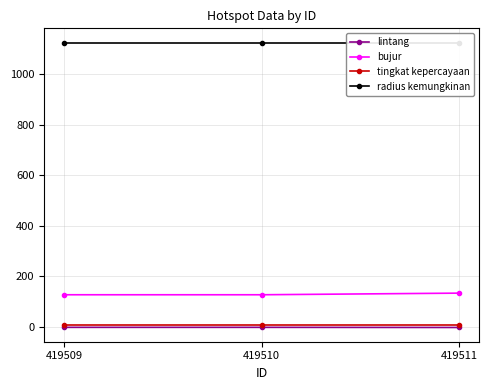

What is the average value of the bujur series?

129.6